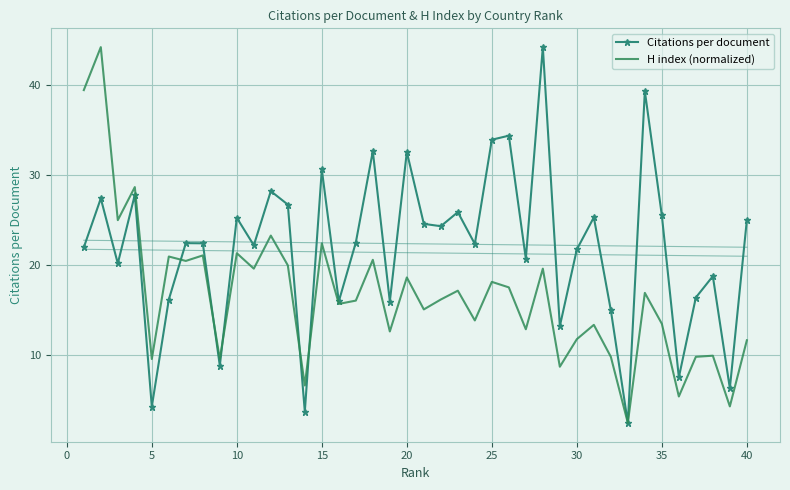

What is the minimum value for Citations per document?

2.4